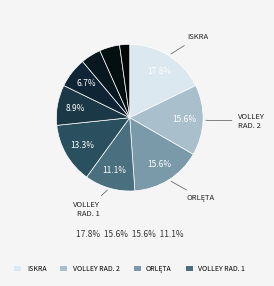

Count the number of slices in the pie.

10